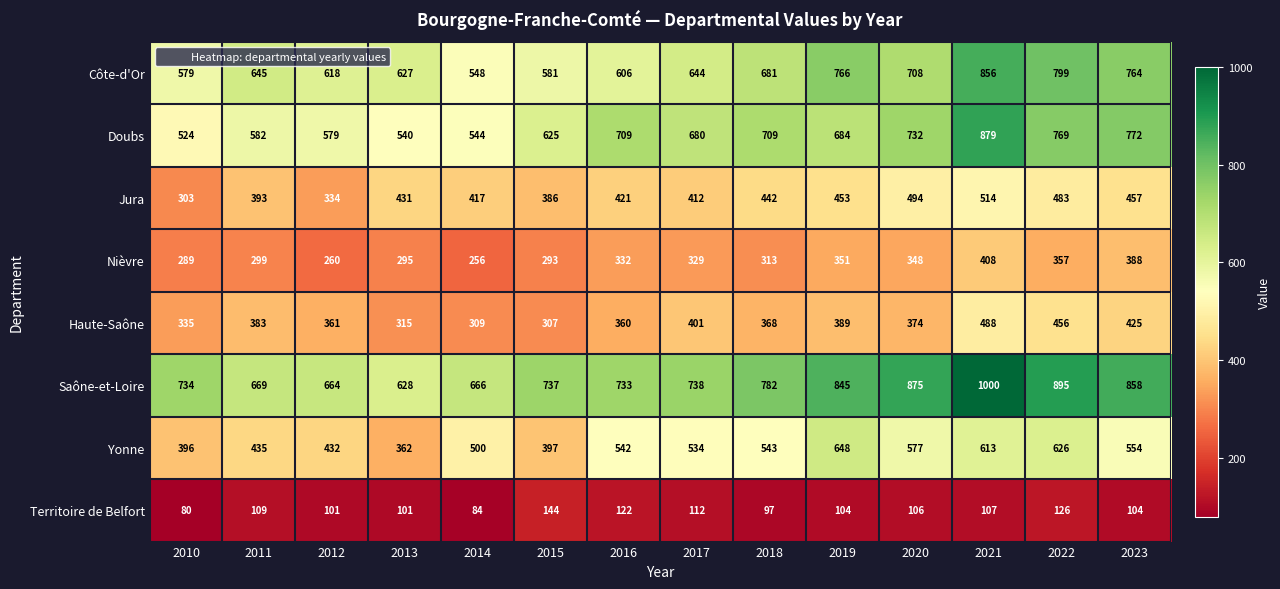

True or false: Haute-Saône has a value of 549 at 2014.

False